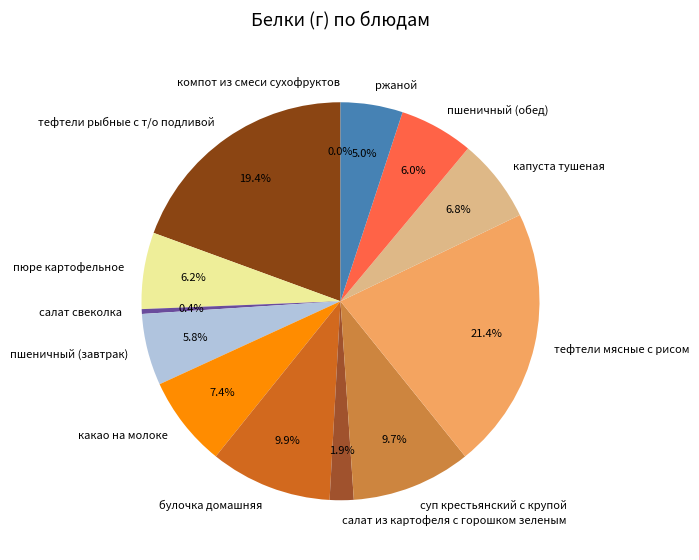

Does какао на молоке represent more than half of the total?

No